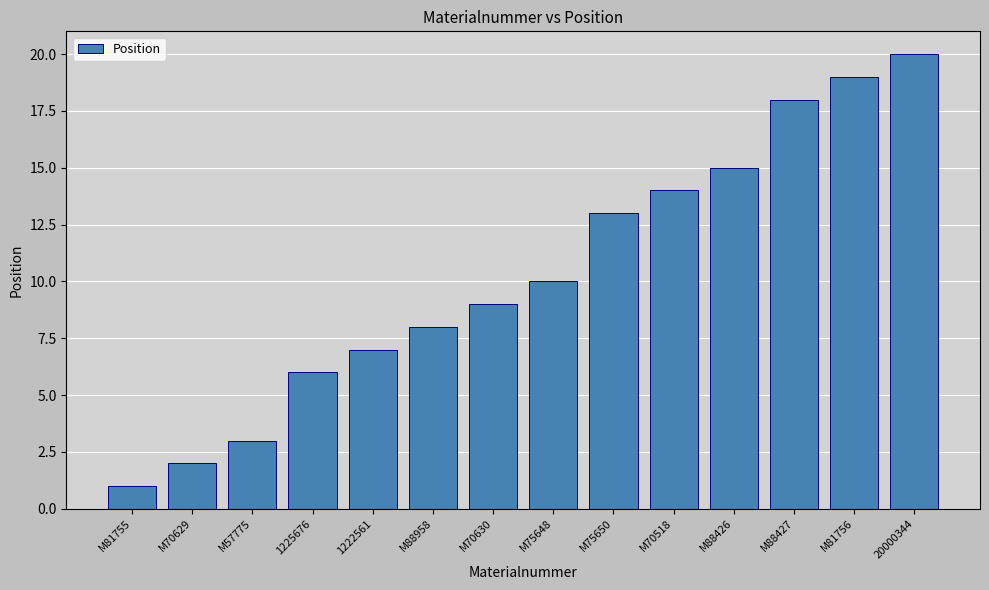

The chart shows a value of 15 at M75648. True or false?

False